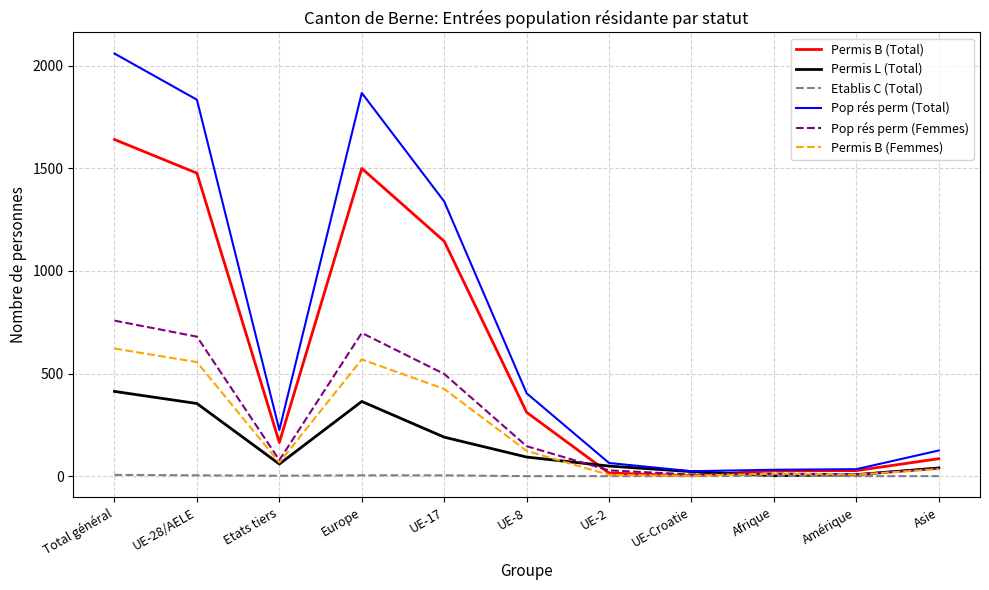

What is the maximum value for Etablis C (Total)?

6